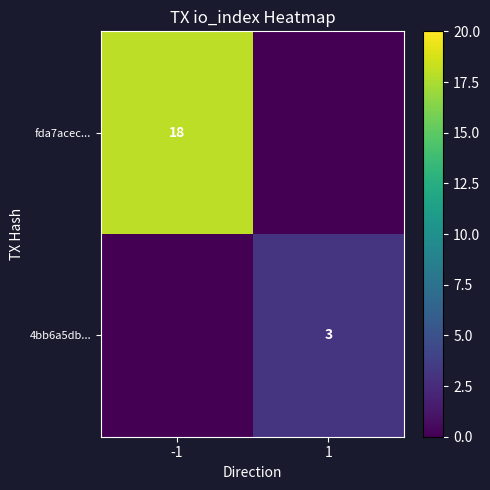

The 4bb6a5db... series shows 4 at 1. True or false?

False